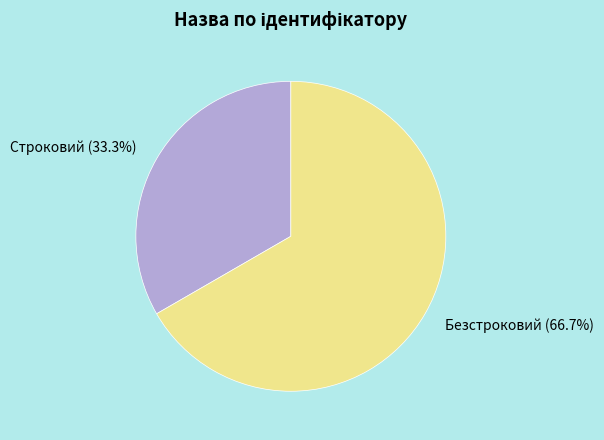

To the nearest percent, what is the combined percentage of Безстроковий and Строковий?

100%